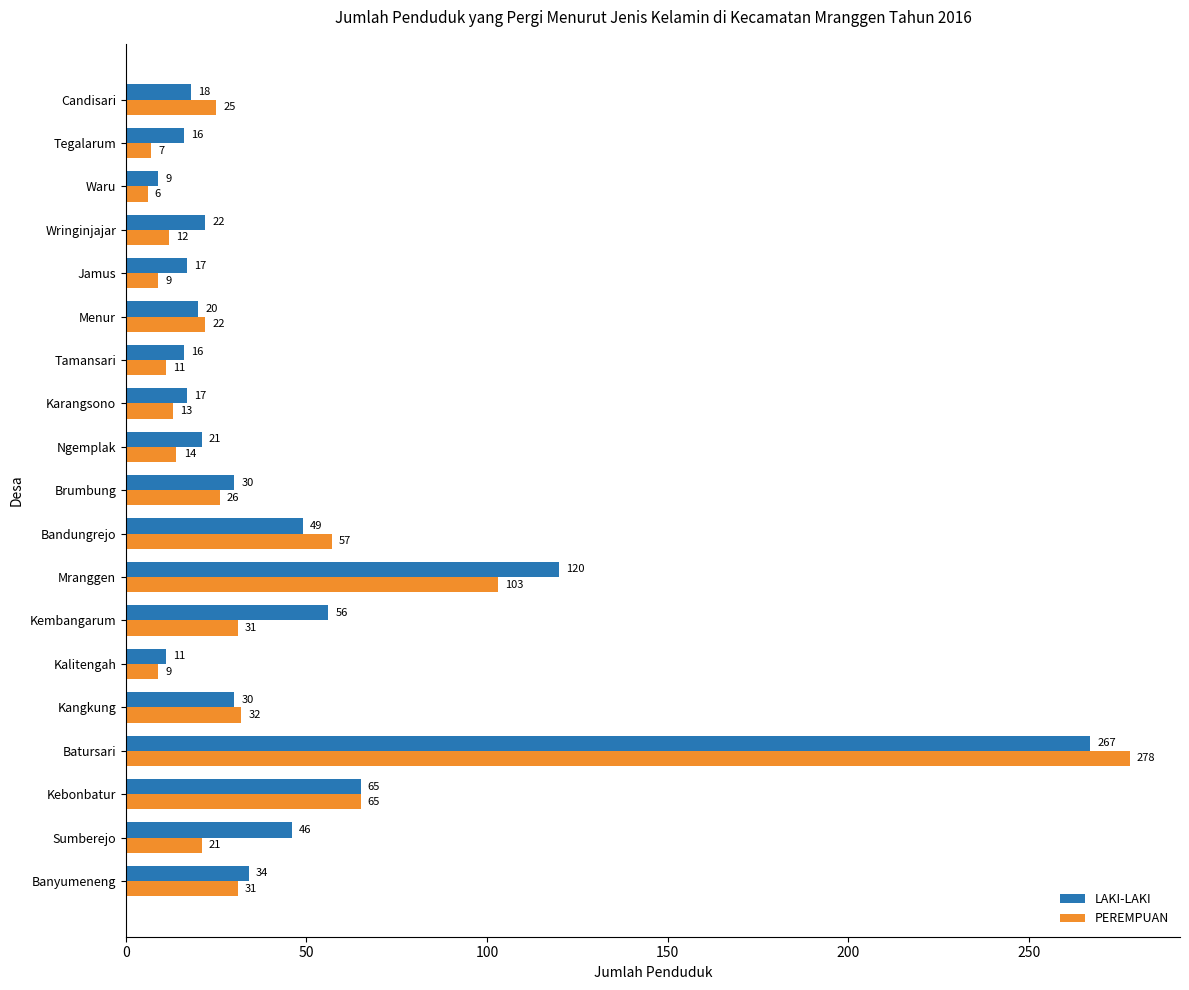

List the series in order of their overall mean, lowest first.

PEREMPUAN, LAKI-LAKI